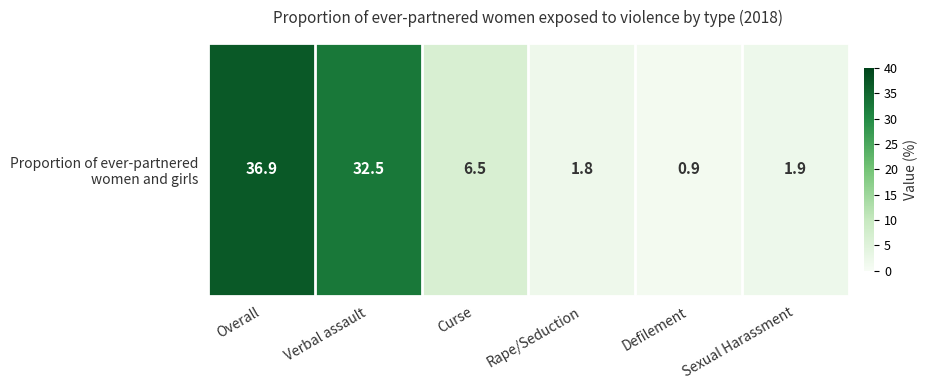

What is the difference between the second highest and second lowest values?

30.7